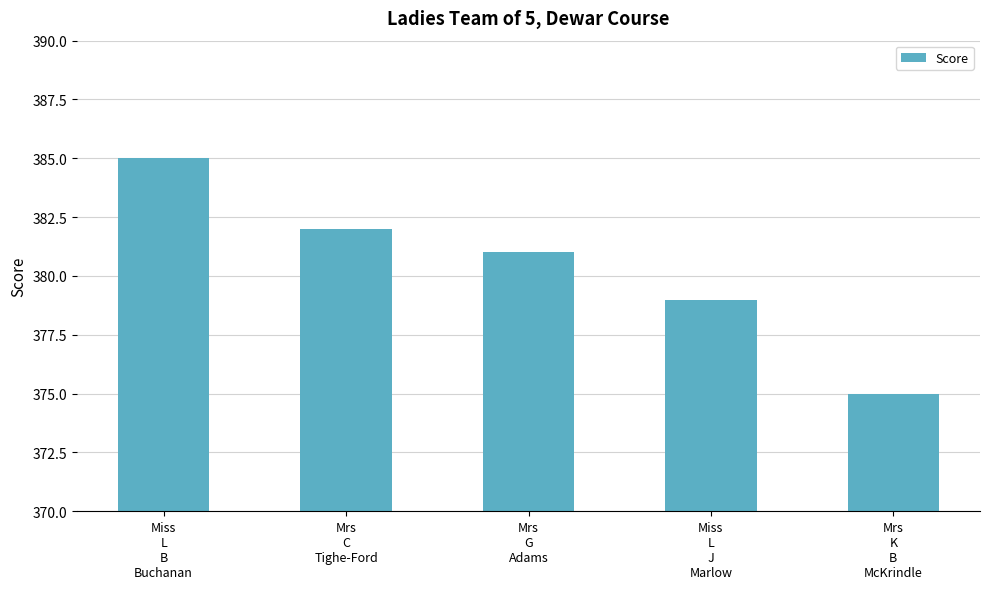

What position from the left is Miss
L
J
Marlow?

4